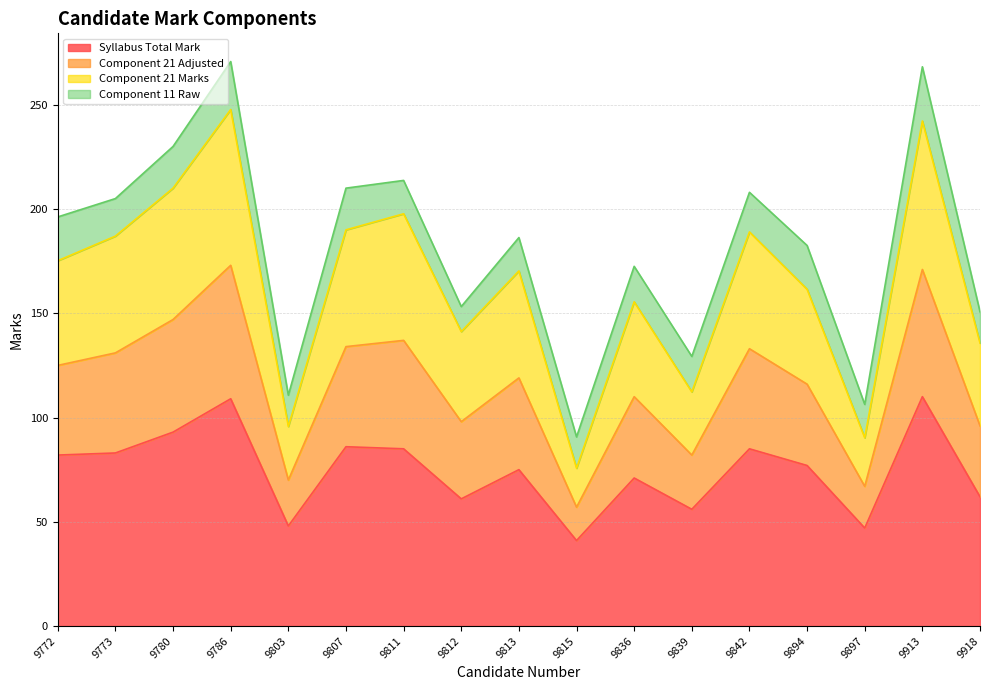

True or false: Syllabus Total Mark has more than 2 interior local peaks.

True